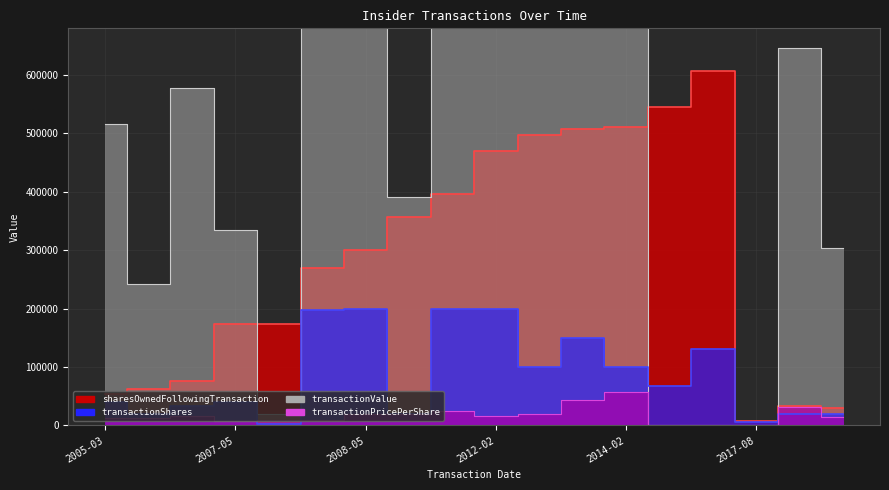

Where does the transactionShares series first go above 67397?

2008-01-25